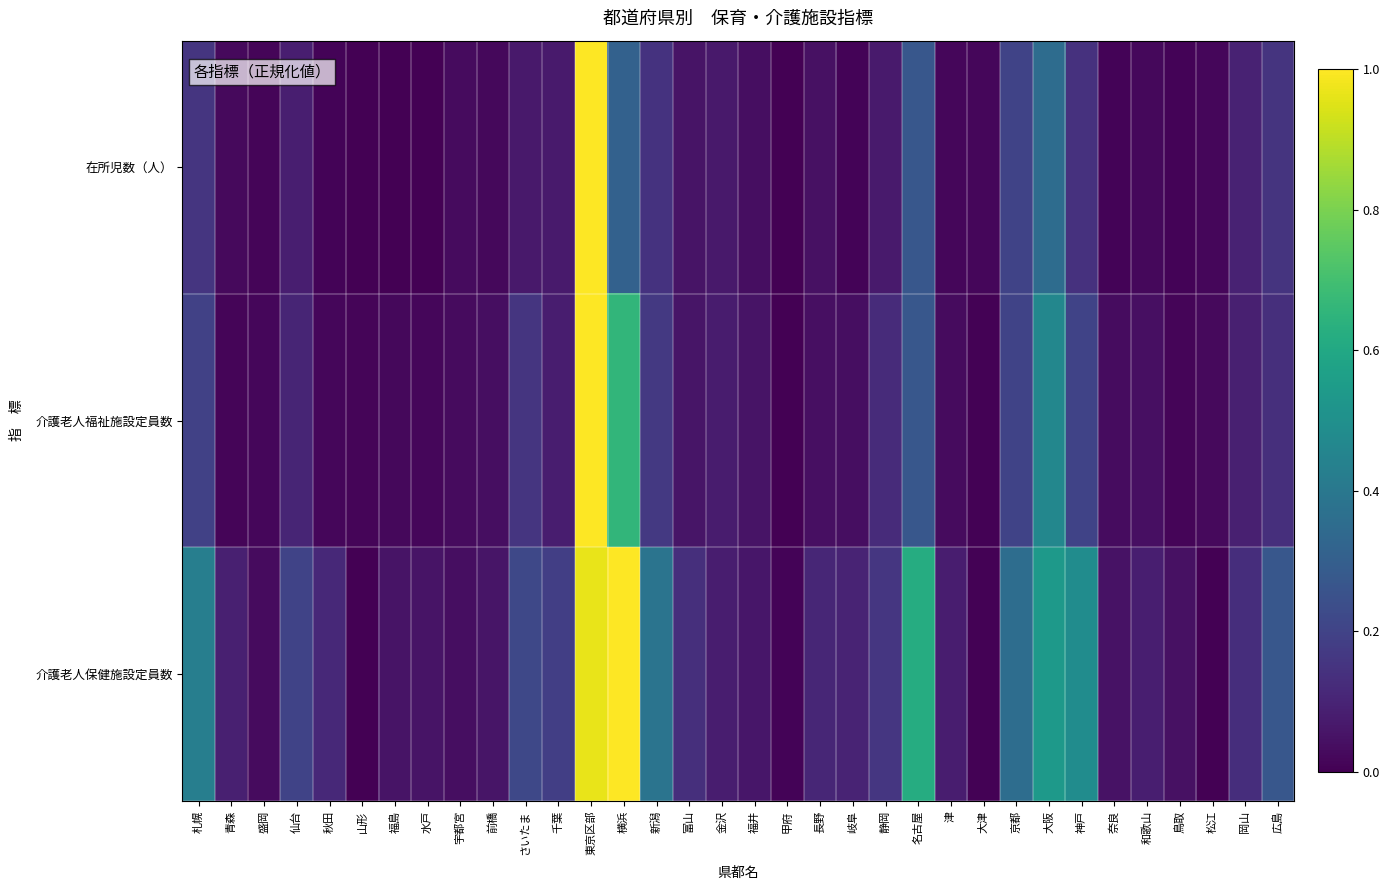

Reading left to right, list all the values displayed in this chart.

在所児数（人）: 札幌=0.2	青森=0.0	盛岡=0.0	仙台=0.1	秋田=0.0	山形=0.0	福島=0.0	水戸=0.0	宇都宮=0.0	前橋=0.0	さいたま=0.1	千葉=0.1	東京区部=1.0	横浜=0.3	新潟=0.1	富山=0.1	金沢=0.1	福井=0.0	甲府=0.0	長野=0.0	岐阜=0.0	静岡=0.1	名古屋=0.3	津=0.0	大津=0.0	京都=0.2	大阪=0.4	神戸=0.1	奈良=0.0	和歌山=0.0	鳥取=0.0	松江=0.0	岡山=0.1	広島=0.2
介護老人福祉施設定員数: 札幌=0.2	青森=0.0	盛岡=0.0	仙台=0.1	秋田=0.0	山形=0.0	福島=0.0	水戸=0.0	宇都宮=0.0	前橋=0.0	さいたま=0.2	千葉=0.1	東京区部=1.0	横浜=0.7	新潟=0.2	富山=0.1	金沢=0.1	福井=0.1	甲府=0.0	長野=0.0	岐阜=0.0	静岡=0.1	名古屋=0.3	津=0.0	大津=0.0	京都=0.2	大阪=0.5	神戸=0.2	奈良=0.0	和歌山=0.0	鳥取=0.0	松江=0.0	岡山=0.1	広島=0.1
介護老人保健施設定員数: 札幌=0.4	青森=0.1	盛岡=0.0	仙台=0.2	秋田=0.1	山形=0.0	福島=0.1	水戸=0.1	宇都宮=0.0	前橋=0.1	さいたま=0.2	千葉=0.2	東京区部=1.0	横浜=1.0	新潟=0.4	富山=0.1	金沢=0.1	福井=0.1	甲府=0.0	長野=0.1	岐阜=0.1	静岡=0.2	名古屋=0.6	津=0.1	大津=0.0	京都=0.4	大阪=0.5	神戸=0.5	奈良=0.0	和歌山=0.1	鳥取=0.0	松江=0.0	岡山=0.1	広島=0.3